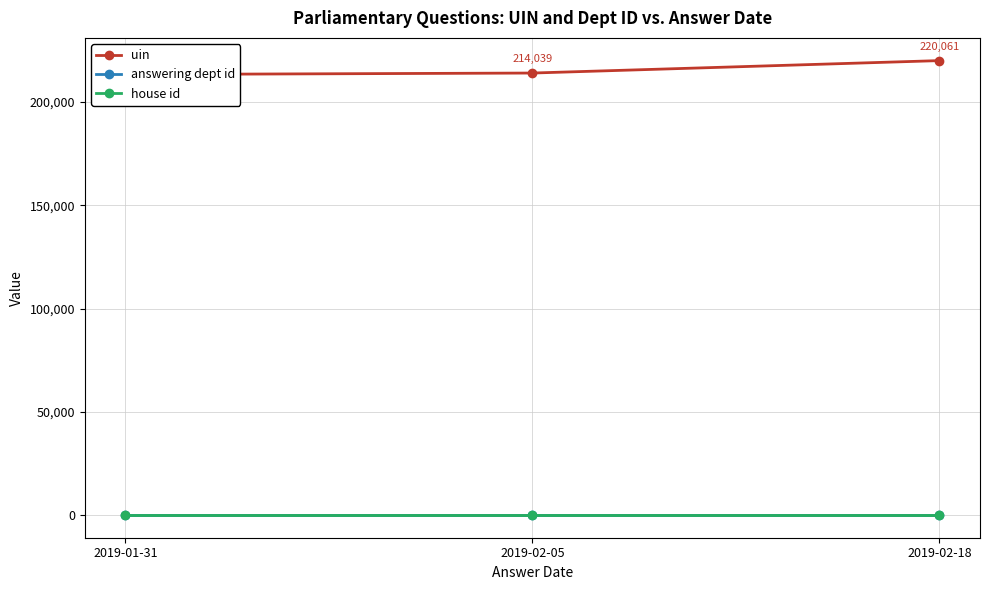

Where is uin nearest to the value 216693?

2019-02-05